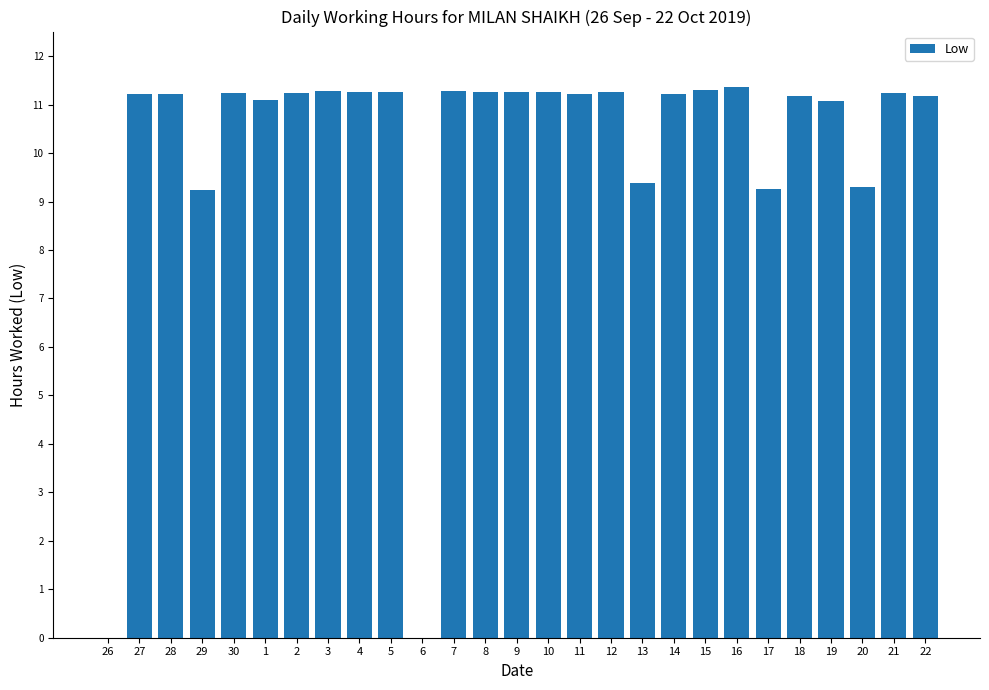

What is the average value?

10.1